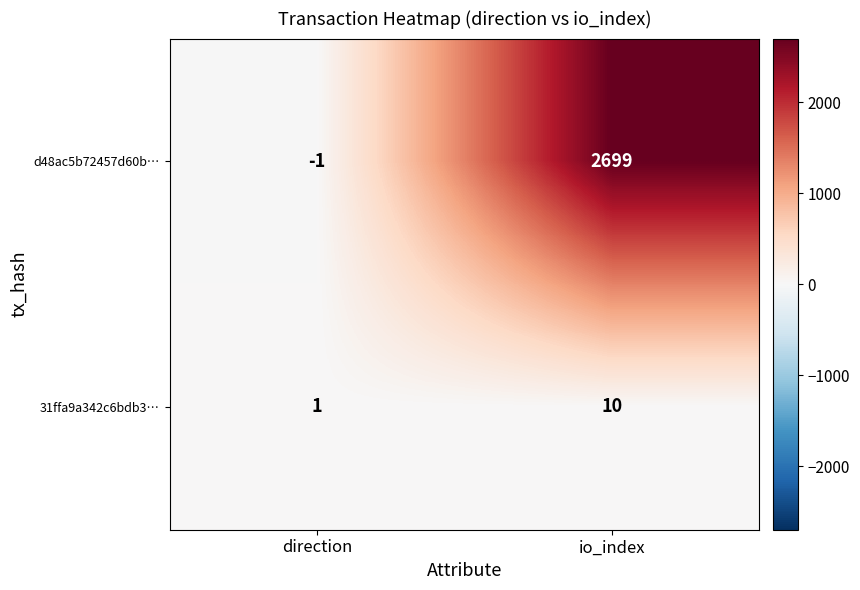

What is the greatest value displayed?

2699